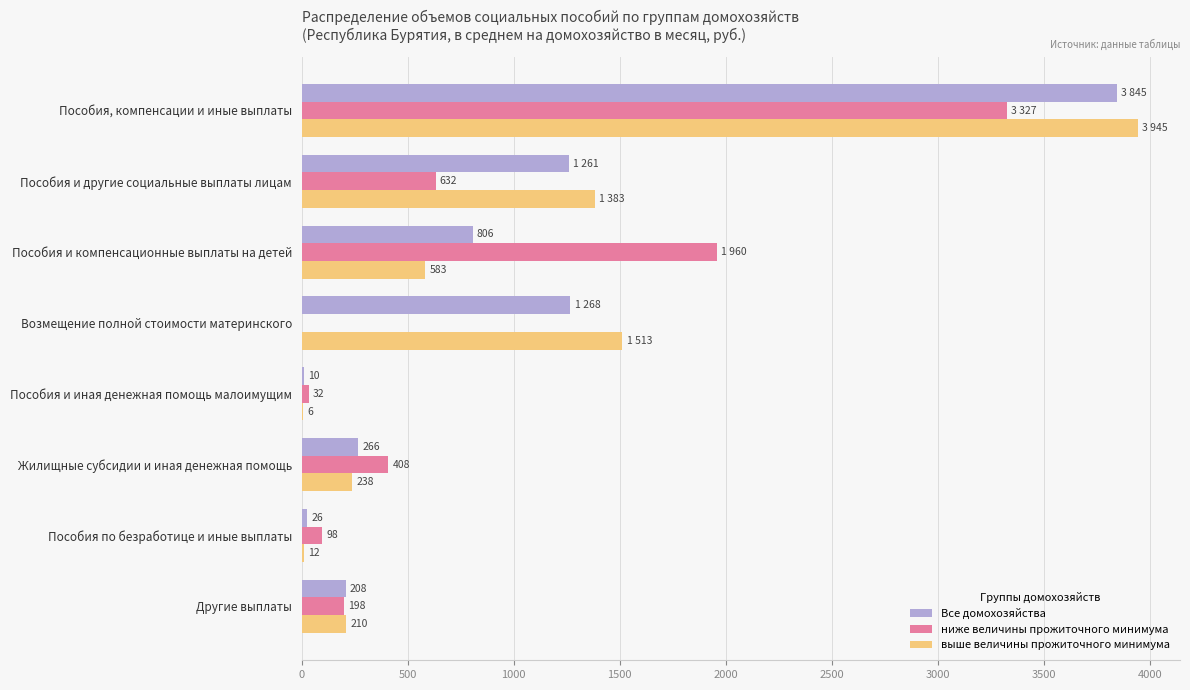

What is the highest value of the ниже величины прожиточного минимума series?

3326.5